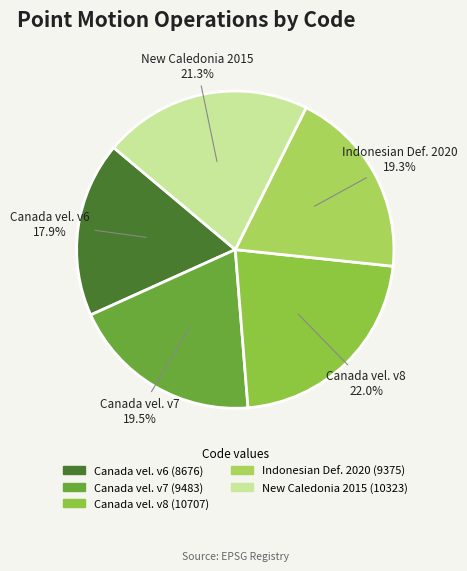

Does Canada vel. v8 represent more than half of the total?

No